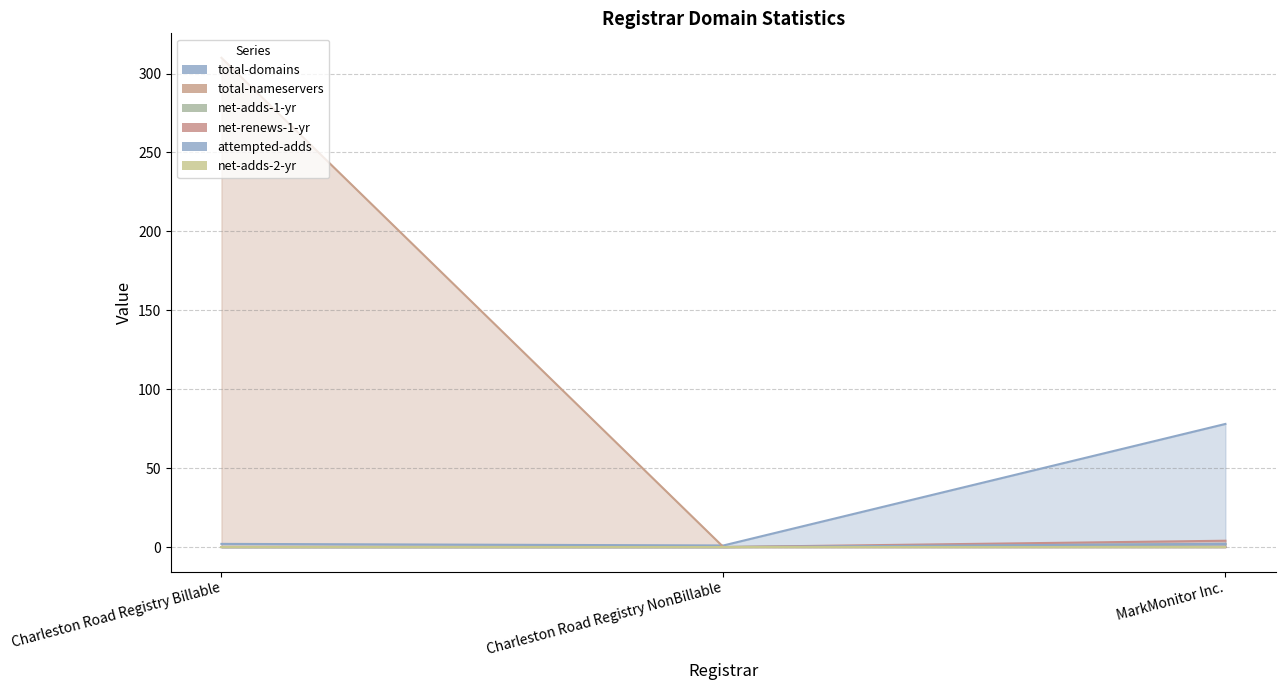

How many categories are shown in the chart?

3